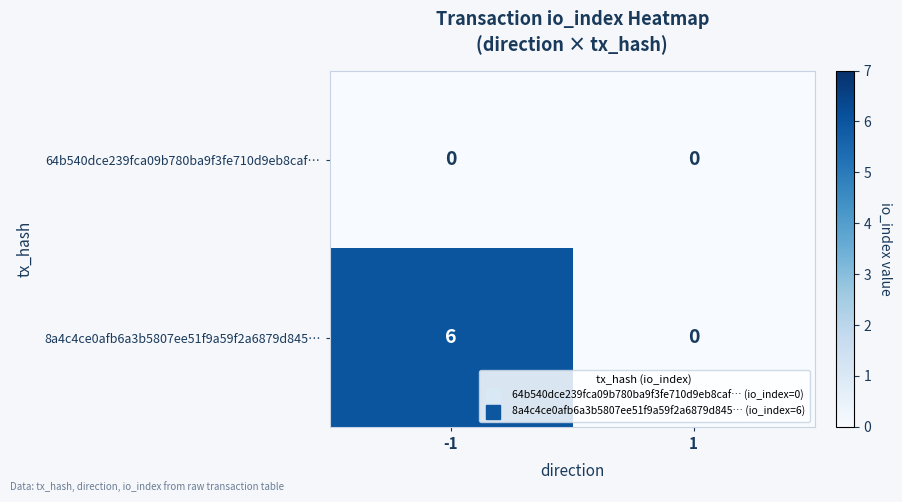

Reading right to left, extract all data points from this chart.

64b540dce239fca09b780ba9f3fe710d9eb8caf…: 0	0
8a4c4ce0afb6a3b5807ee51f9a59f2a6879d845…: 0	6